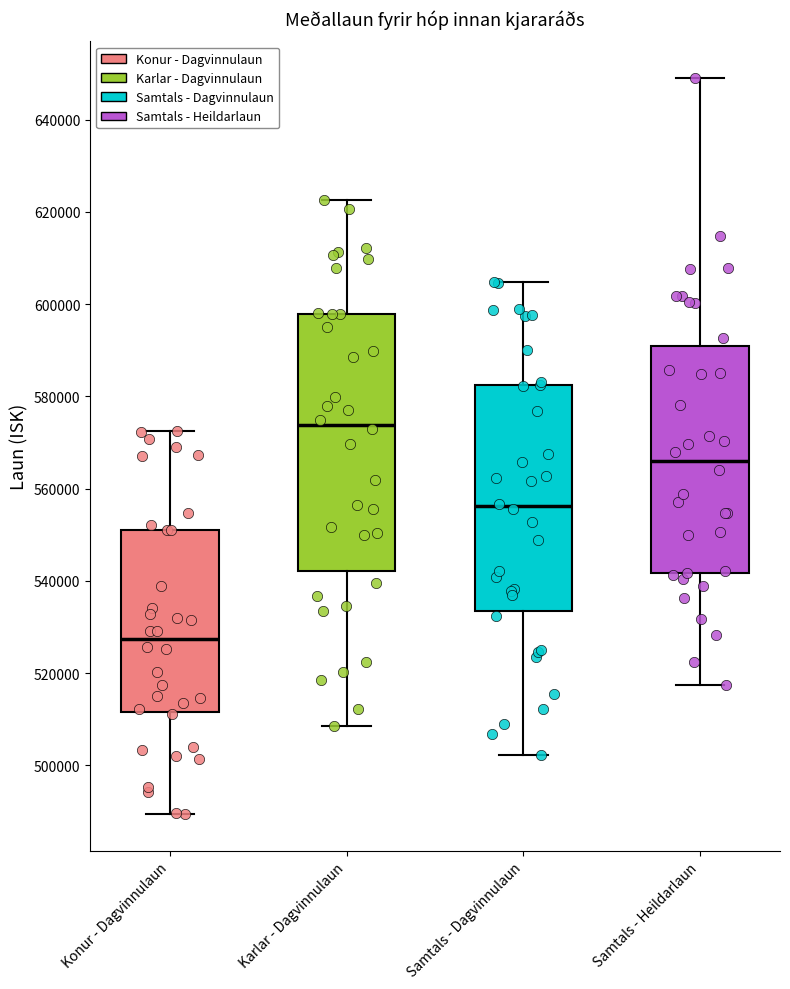

Which box is the tallest, from its lower edge to its upper edge?

Karlar - Dagvinnulaun